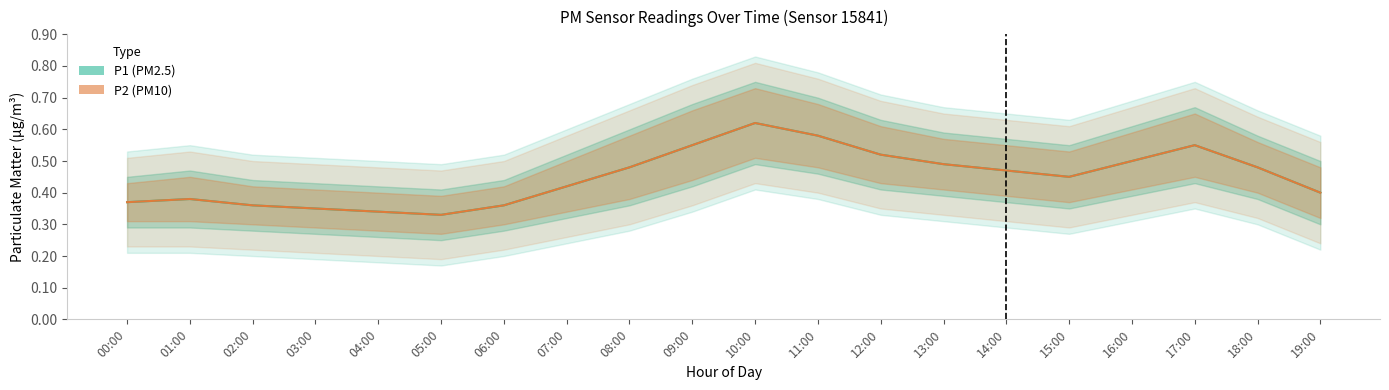

True or false: P1 and P2 cross at least once.

False